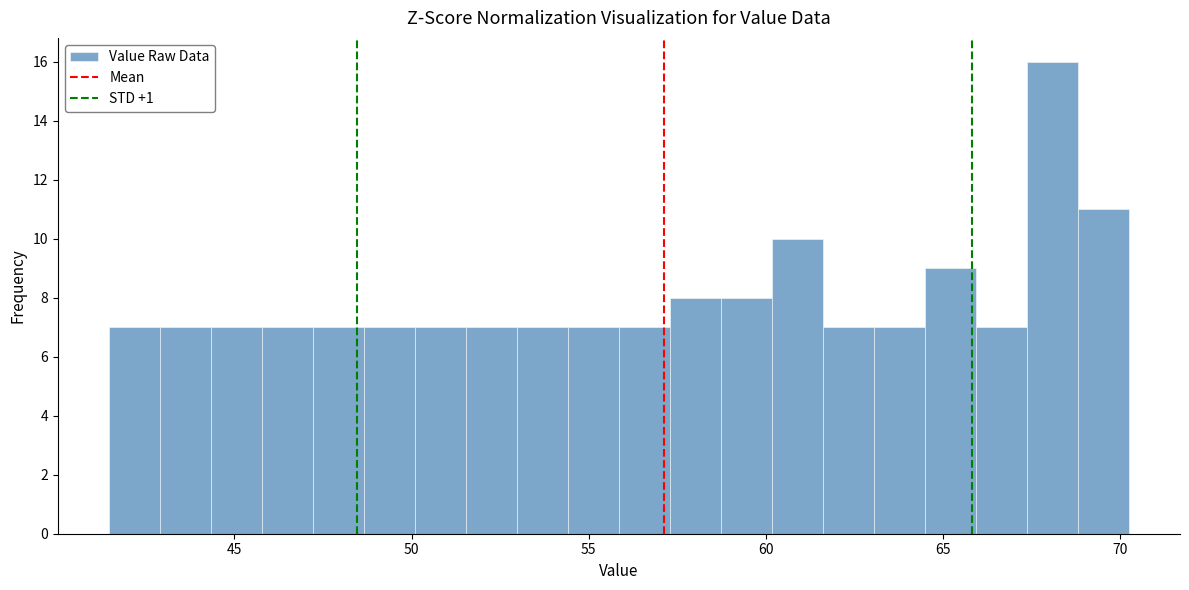

Around what value on the x-axis is the tallest bar? Give the approximate position of its centre, as read against the axis.

68.0